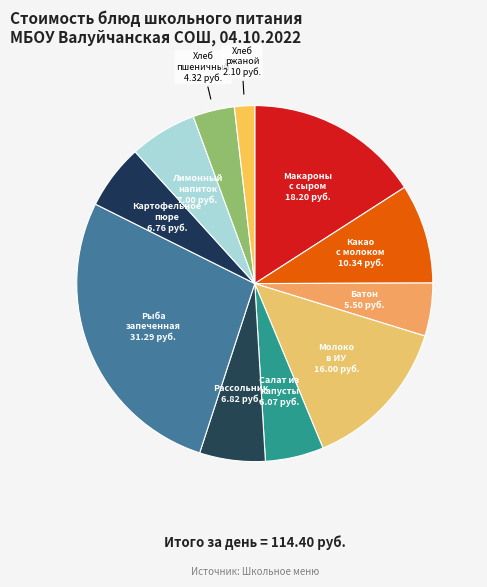

What is the smallest slice in the pie chart?

Хлеб ржаной